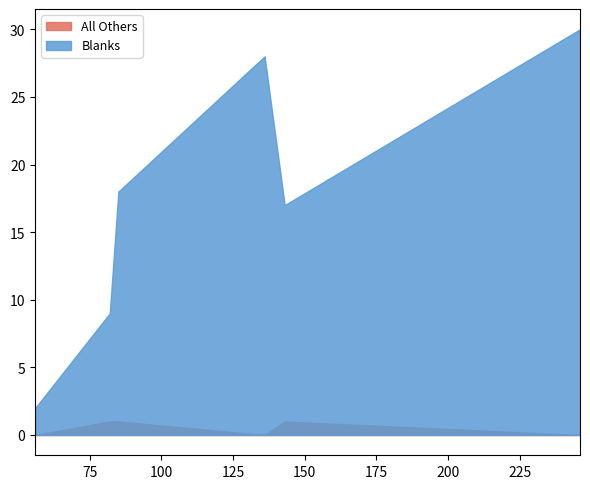

Which series has the largest range (max minus min)?

Blanks